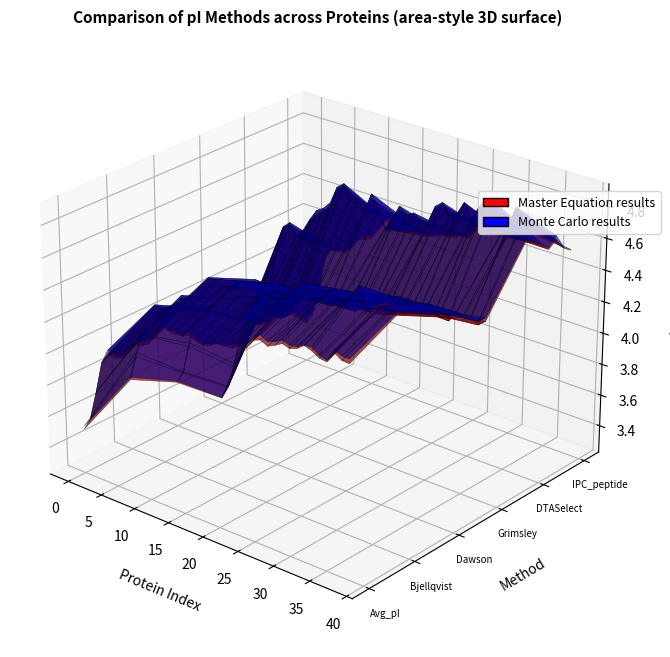

Reading left to right, transcribe all the data shown in this chart.

Bjellqvist: Bjellqvist=3.7	Avg_pI=3.8	Dawson=4.0	Grimsley=4.1	DTASelect=4.2	IPC_peptide=4.2	6=4.2	7=4.3	8=4.3	9=4.3	10=4.4	11=4.4	12=4.5	13=4.5	14=4.5	15=4.5	16=4.5	17=4.5	18=4.5	19=4.5	20=4.5	21=4.5	22=4.5	23=4.5	24=4.6	25=4.7	26=4.6	27=4.6	28=4.6	29=4.7	30=4.6	31=4.7	32=4.7	33=4.8	34=4.6	35=4.6	36=4.7	37=4.7	38=4.7
Avg_pI: Bjellqvist=3.5	Avg_pI=3.6	Dawson=3.8	Grimsley=4.0	DTASelect=4.1	IPC_peptide=4.0	6=4.1	7=4.1	8=4.2	9=4.2	10=4.2	11=4.3	12=4.4	13=4.3	14=4.3	15=4.3	16=4.4	17=4.3	18=4.3	19=4.3	20=4.4	21=4.4	22=4.4	23=4.4	24=4.4	25=4.5	26=4.5	27=4.5	28=4.5	29=4.5	30=4.5	31=4.5	32=4.6	33=4.5	34=4.5	35=4.5	36=4.6	37=4.5	38=4.5
Dawson: Bjellqvist=3.5	Avg_pI=3.6	Dawson=3.8	Grimsley=4.0	DTASelect=4.0	IPC_peptide=4.0	6=4.1	7=4.1	8=4.2	9=4.2	10=4.2	11=4.3	12=4.4	13=4.3	14=4.3	15=4.3	16=4.4	17=4.3	18=4.3	19=4.3	20=4.4	21=4.4	22=4.4	23=4.4	24=4.4	25=4.5	26=4.5	27=4.5	28=4.5	29=4.5	30=4.5	31=4.5	32=4.5	33=4.5	34=4.5	35=4.5	36=4.6	37=4.5	38=4.5
Grimsley: Bjellqvist=3.3	Avg_pI=3.4	Dawson=3.5	Grimsley=3.7	DTASelect=3.8	IPC_peptide=3.9	6=3.8	7=3.9	8=3.9	9=3.9	10=4.0	11=4.0	12=4.1	13=4.1	14=4.1	15=4.2	16=4.1	17=4.1	18=4.2	19=4.2	20=4.2	21=4.2	22=4.2	23=4.2	24=4.2	25=4.3	26=4.3	27=4.3	28=4.3	29=4.3	30=4.3	31=4.3	32=4.3	33=4.3	34=4.4	35=4.3	36=4.4	37=4.3	38=4.4
DTASelect: Bjellqvist=3.8	Avg_pI=3.9	Dawson=4.1	Grimsley=4.3	DTASelect=4.3	IPC_peptide=4.3	6=4.3	7=4.4	8=4.5	9=4.5	10=4.5	11=4.7	12=4.7	13=4.6	14=4.6	15=4.6	16=4.7	17=4.6	18=4.5	19=4.6	20=4.7	21=4.6	22=4.6	23=4.6	24=4.6	25=4.7	26=4.8	27=4.7	28=4.7	29=4.8	30=4.7	31=4.8	32=4.9	33=4.9	34=4.7	35=4.7	36=4.9	37=4.8	38=4.8
IPC_peptide: Bjellqvist=3.5	Avg_pI=3.6	Dawson=3.8	Grimsley=4.0	DTASelect=4.0	IPC_peptide=4.0	6=4.0	7=4.1	8=4.2	9=4.2	10=4.2	11=4.3	12=4.3	13=4.3	14=4.3	15=4.3	16=4.4	17=4.3	18=4.3	19=4.3	20=4.4	21=4.4	22=4.4	23=4.4	24=4.4	25=4.5	26=4.5	27=4.5	28=4.5	29=4.5	30=4.5	31=4.5	32=4.5	33=4.5	34=4.5	35=4.5	36=4.6	37=4.5	38=4.5